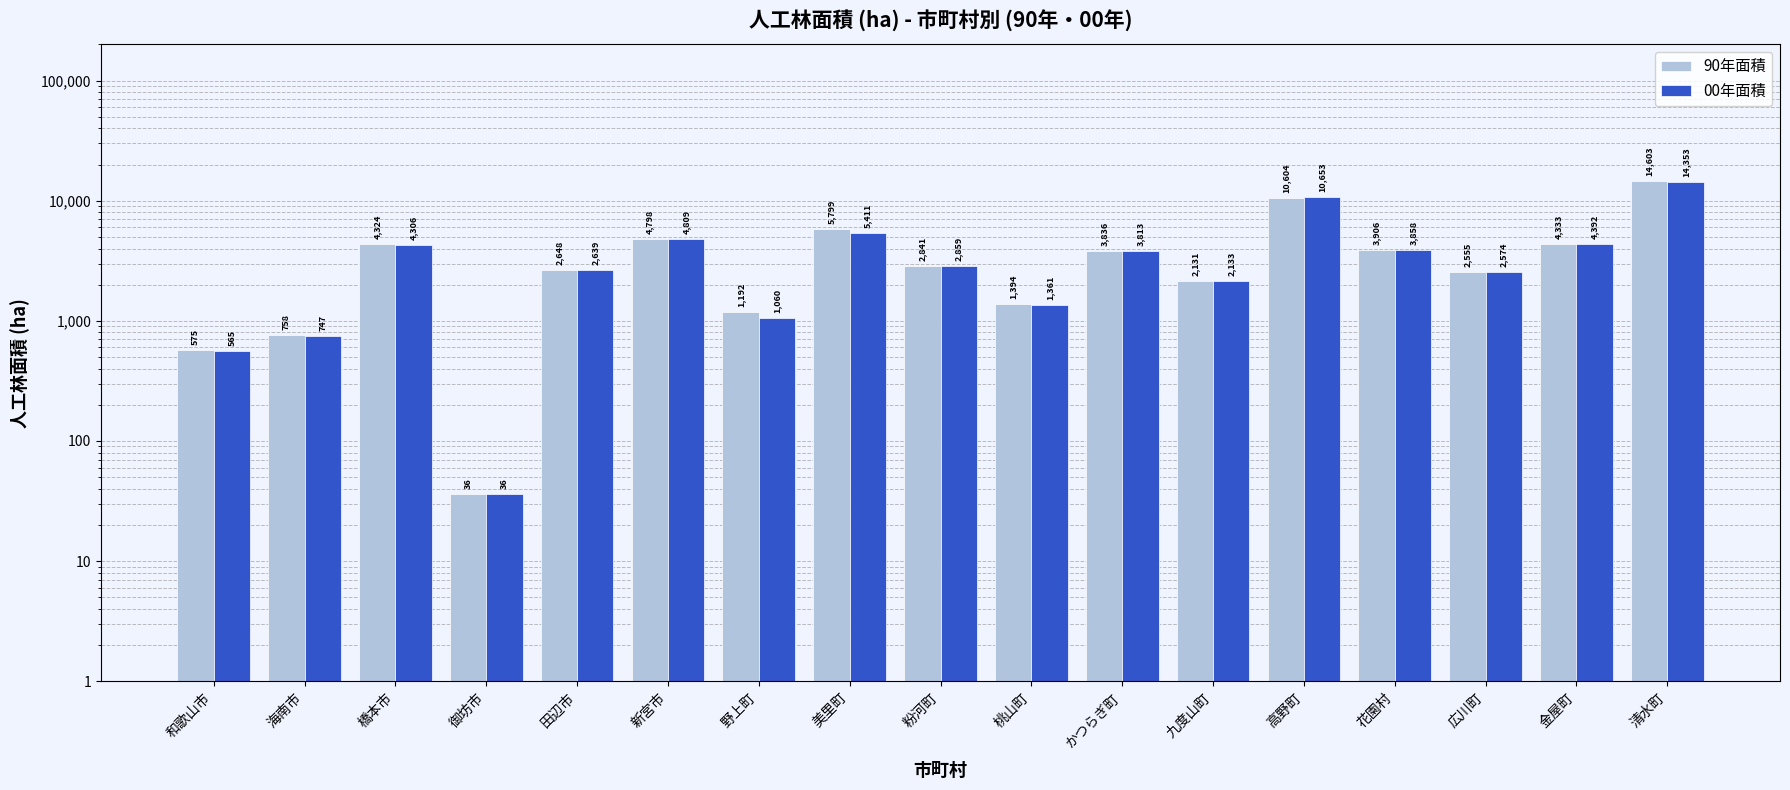

The 90年面積 series shows 4324 at 橋本市. True or false?

True